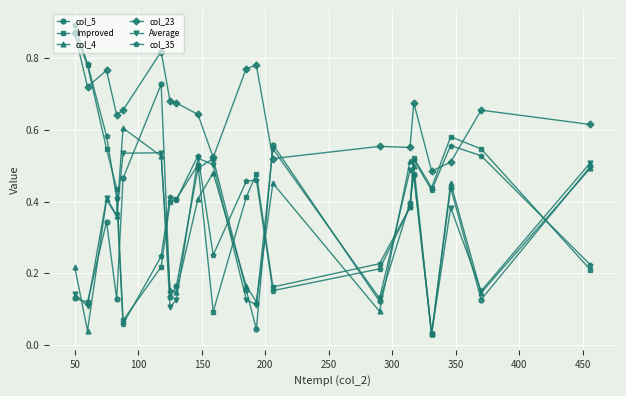

True or false: col_4 has more than 0 points higher than both neighbors.

True